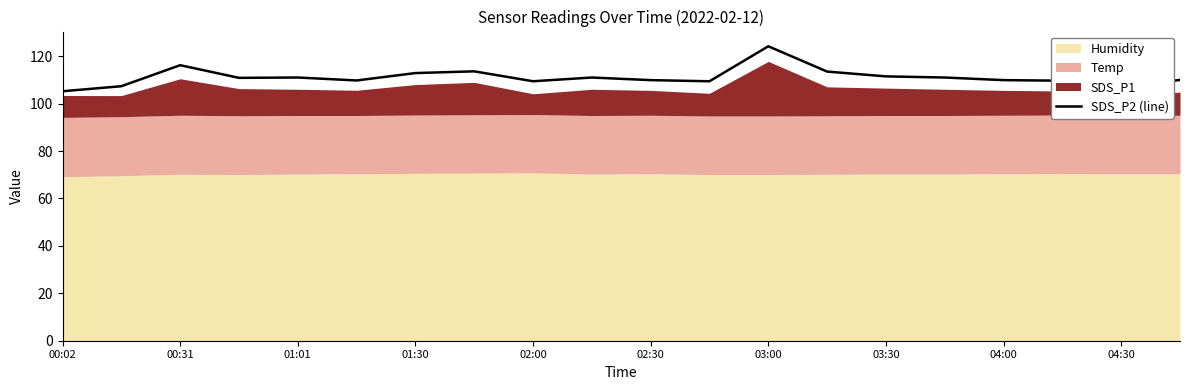

What is the sum of all values?

2223.6